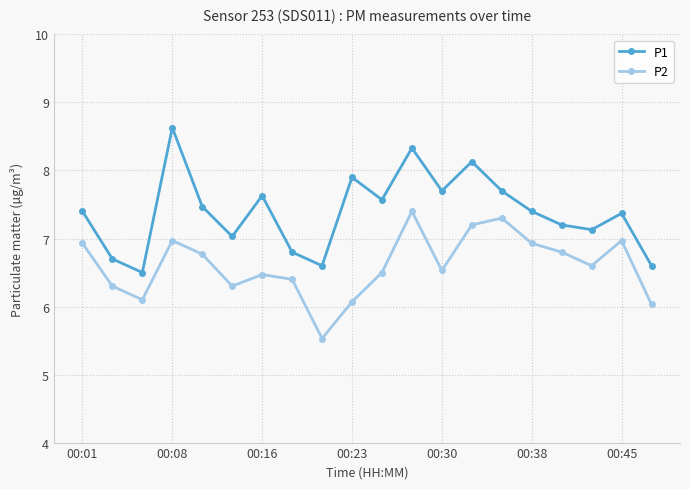

What is the smallest value displayed?

5.5